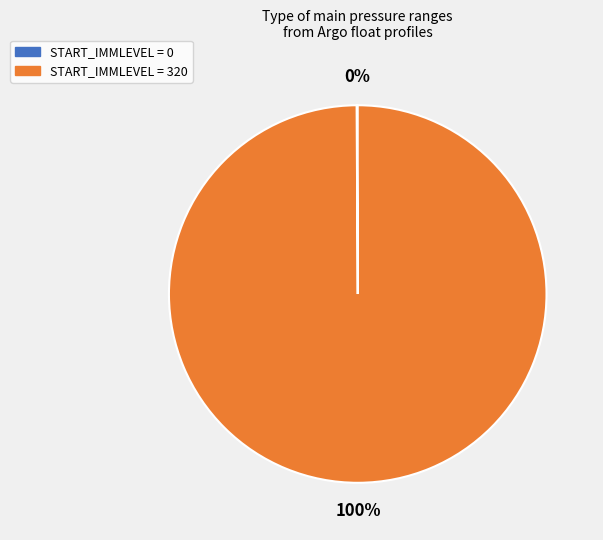

To the nearest percent, what is the difference between the largest and smallest slice percentages?

100%